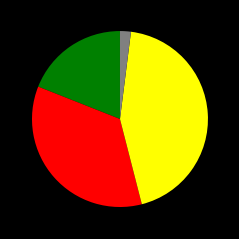

How many slices are in this pie chart?

4